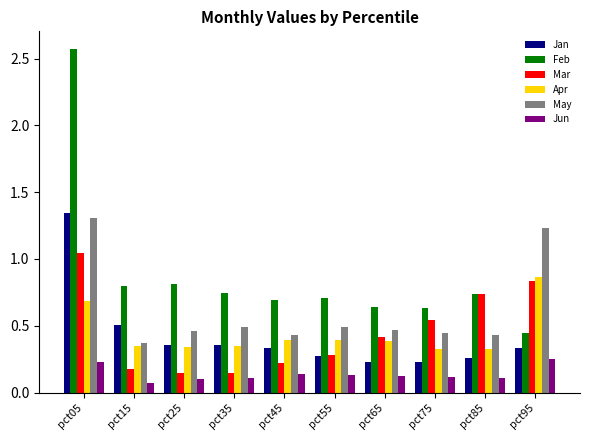

Is it true that Jun equals 0.1 at pct95?

False